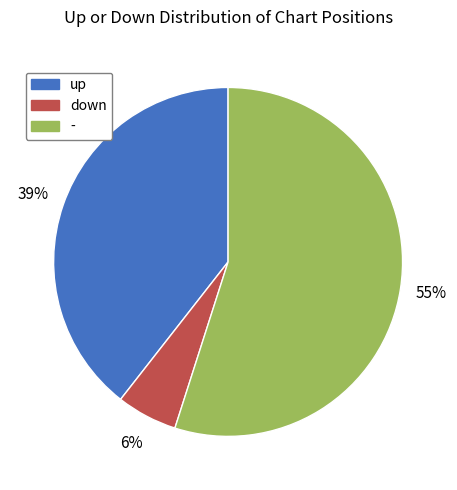

To the nearest percent, what portion does down represent?

6%